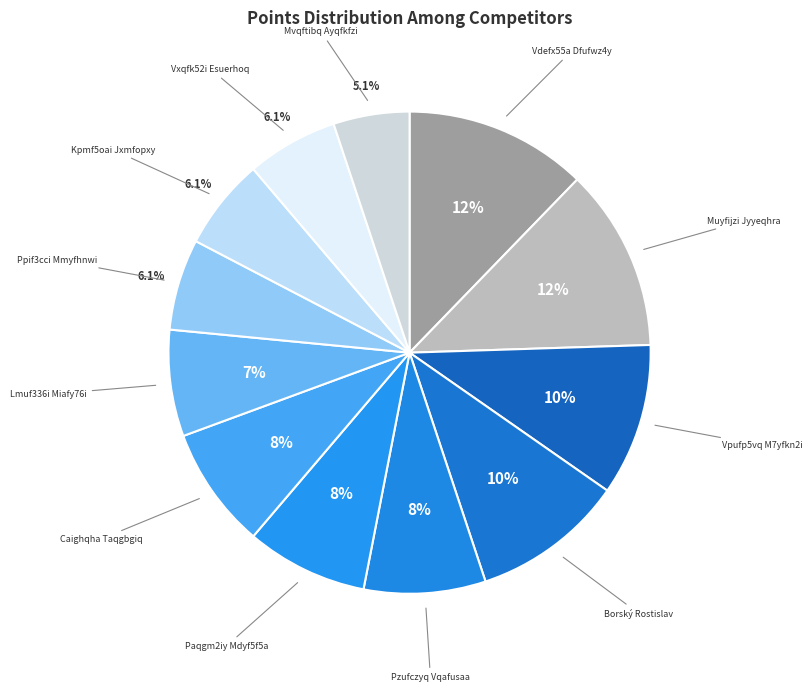

How many slices are in this pie chart?

12